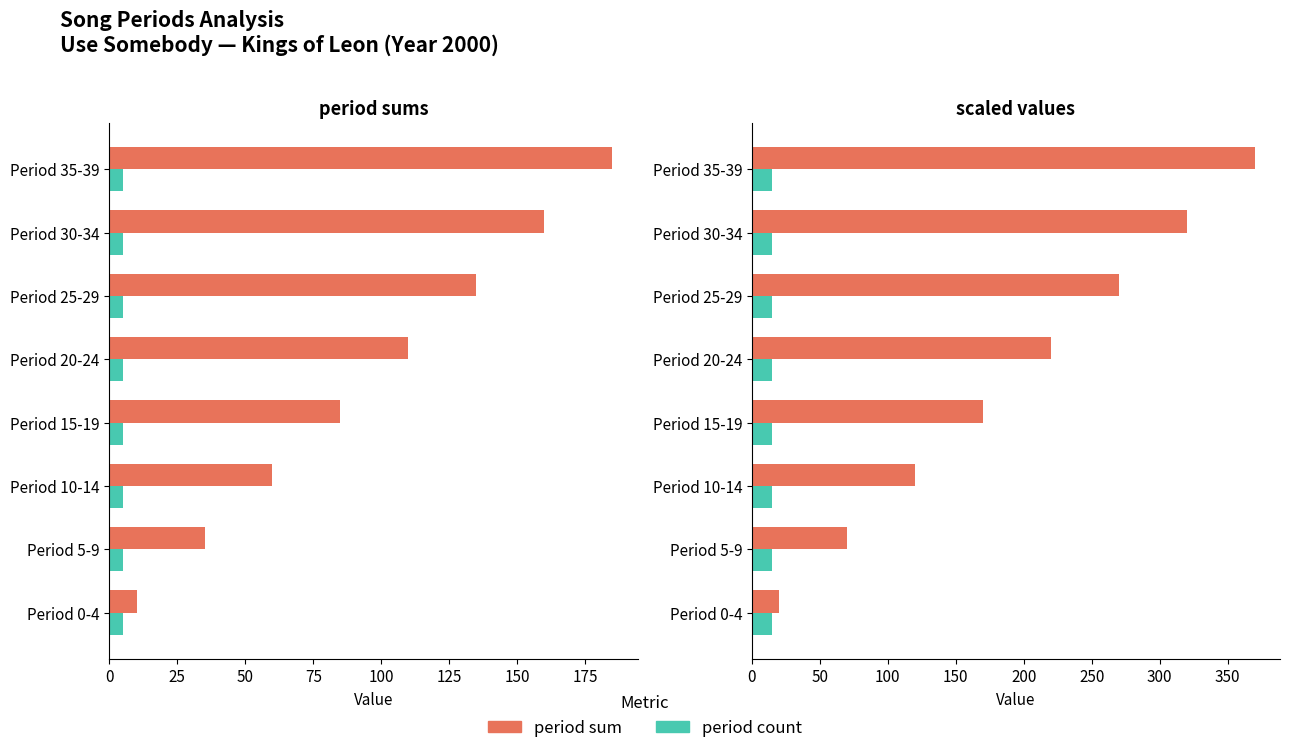

Count the number of data series in this chart.

2